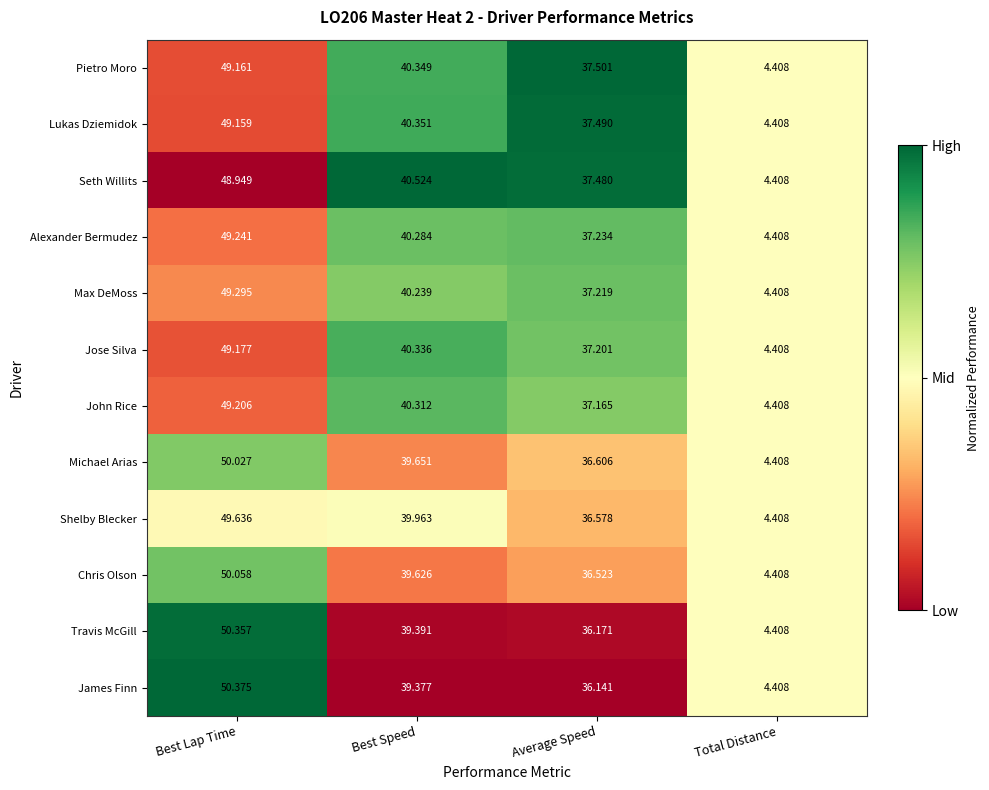

At Best Lap Time, list the series in order from largest to smallest.

James Finn, Travis McGill, Chris Olson, Michael Arias, Shelby Blecker, Max DeMoss, Alexander Bermudez, John Rice, Jose Silva, Pietro Moro, Lukas Dziemidok, Seth Willits